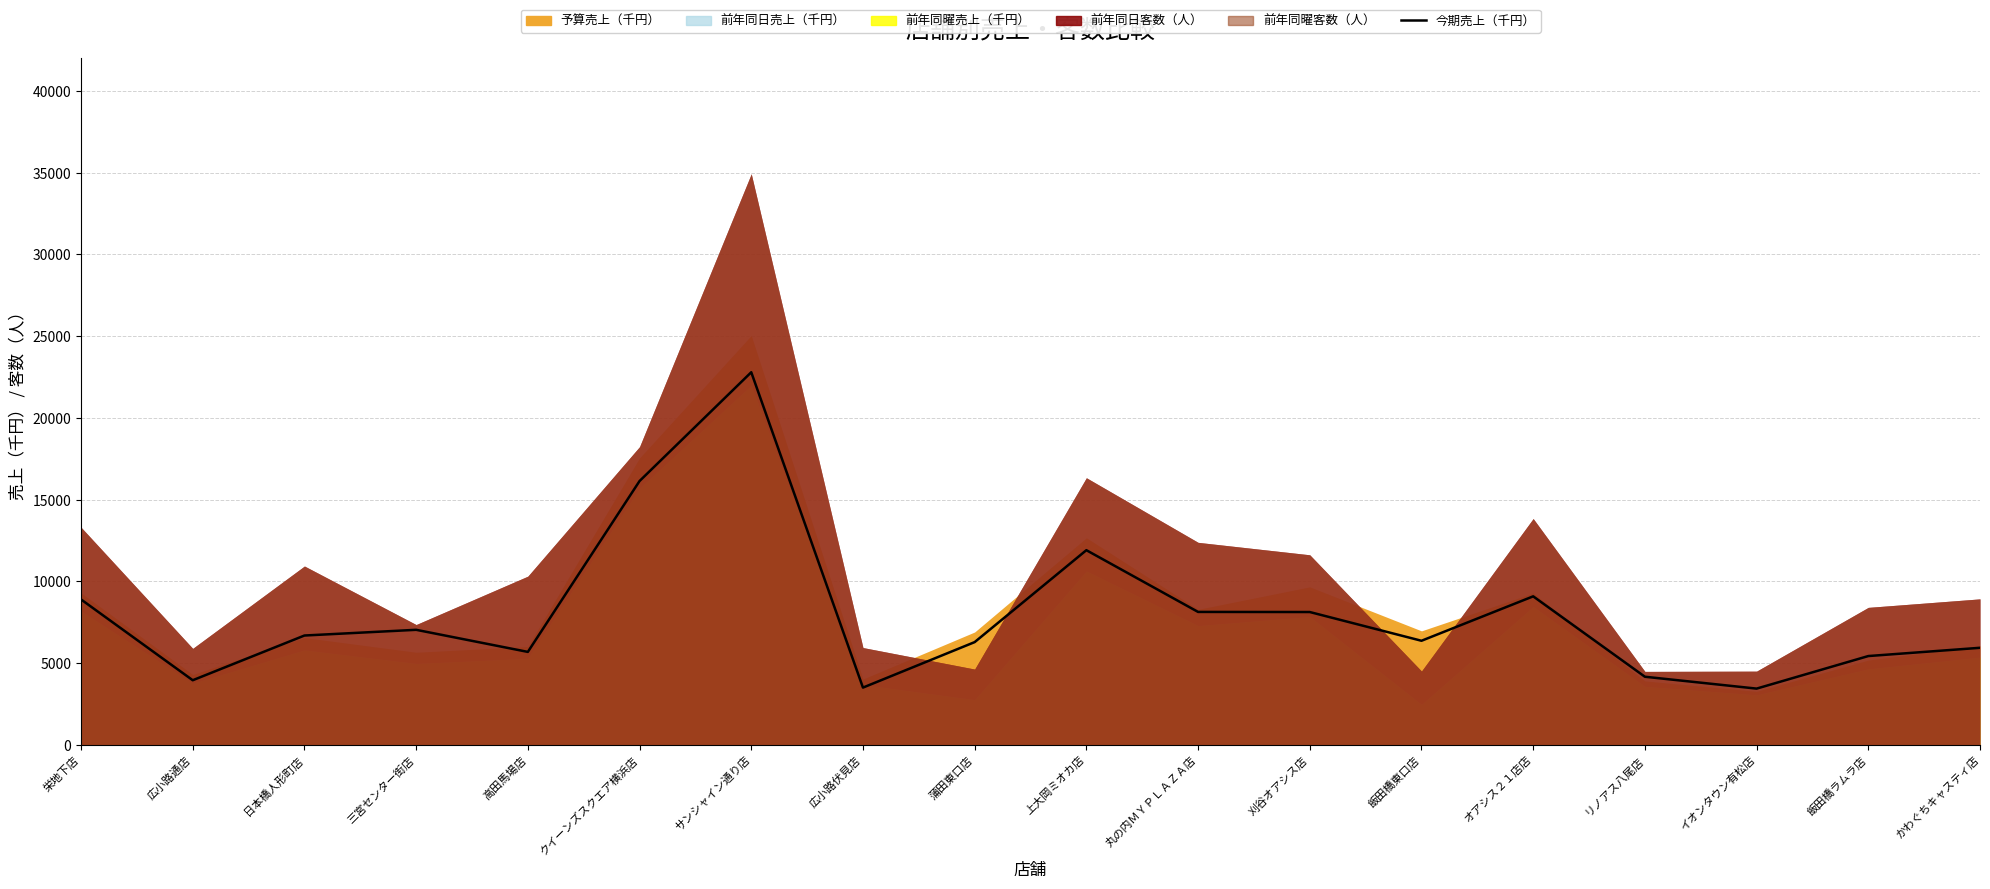

What position from the right is 高田馬場店?

14